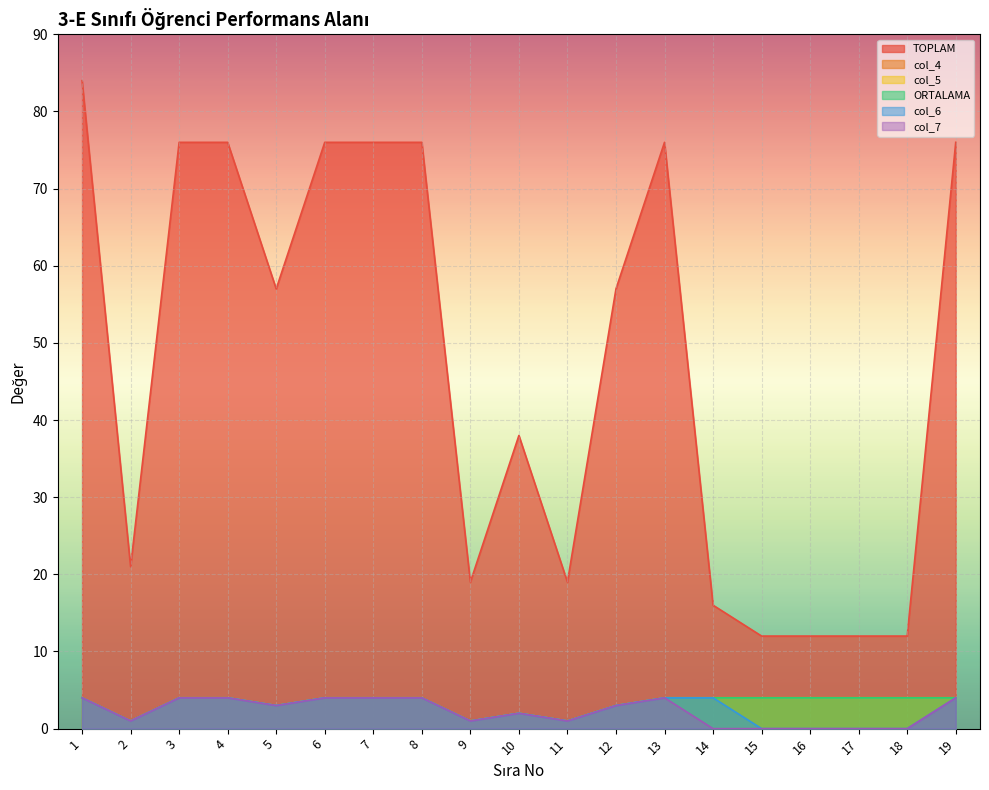

What is the lowest value of the TOPLAM series?

12